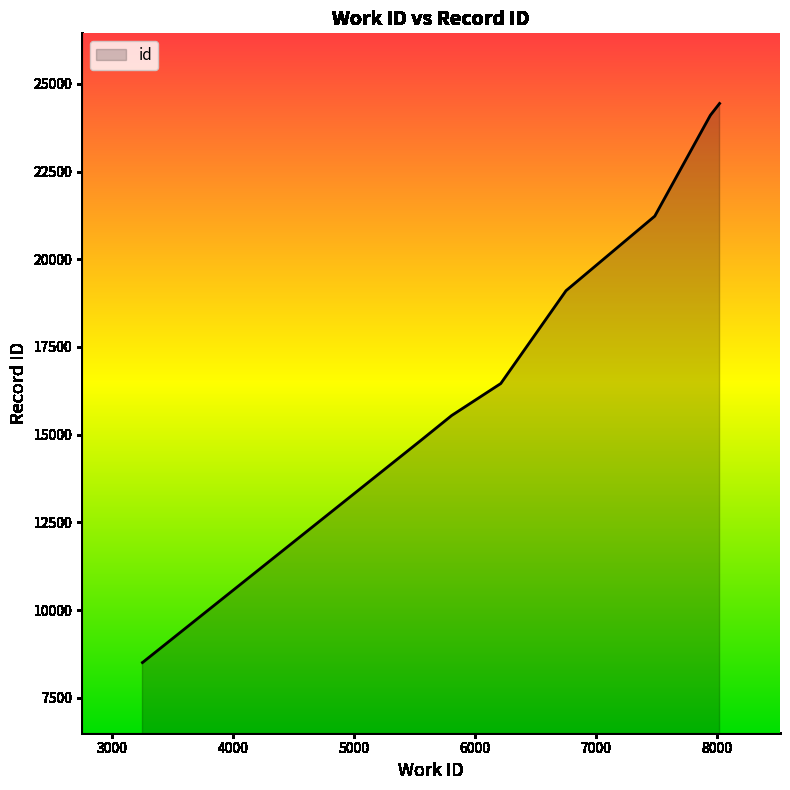

How many categories are shown in the chart?

10